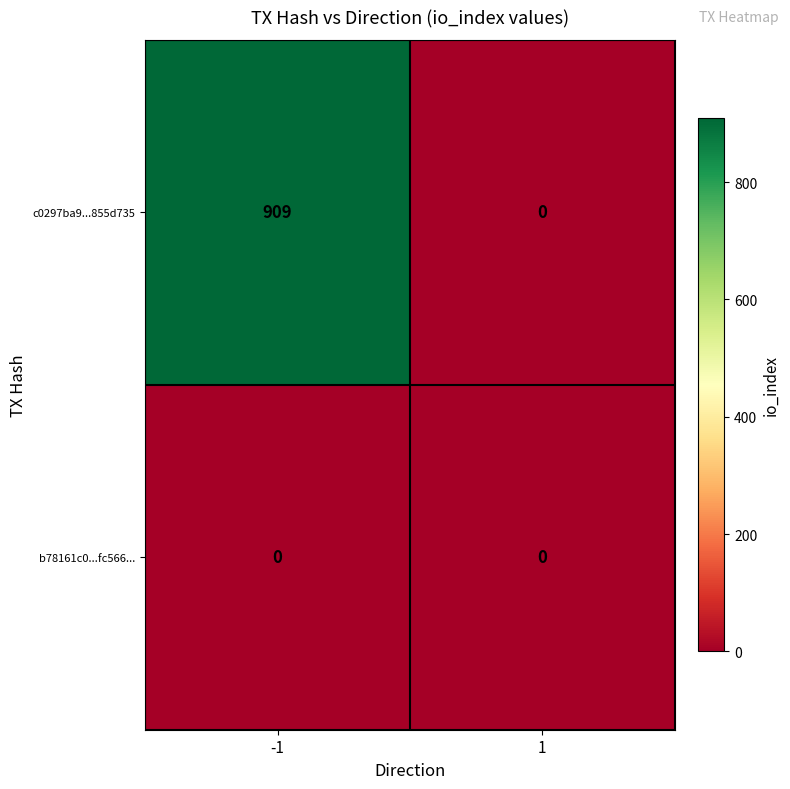

Reading left to right, extract all data points from this chart.

c0297ba9...855d735: -1=909	1=0
b78161c0...fc566...: -1=0	1=0